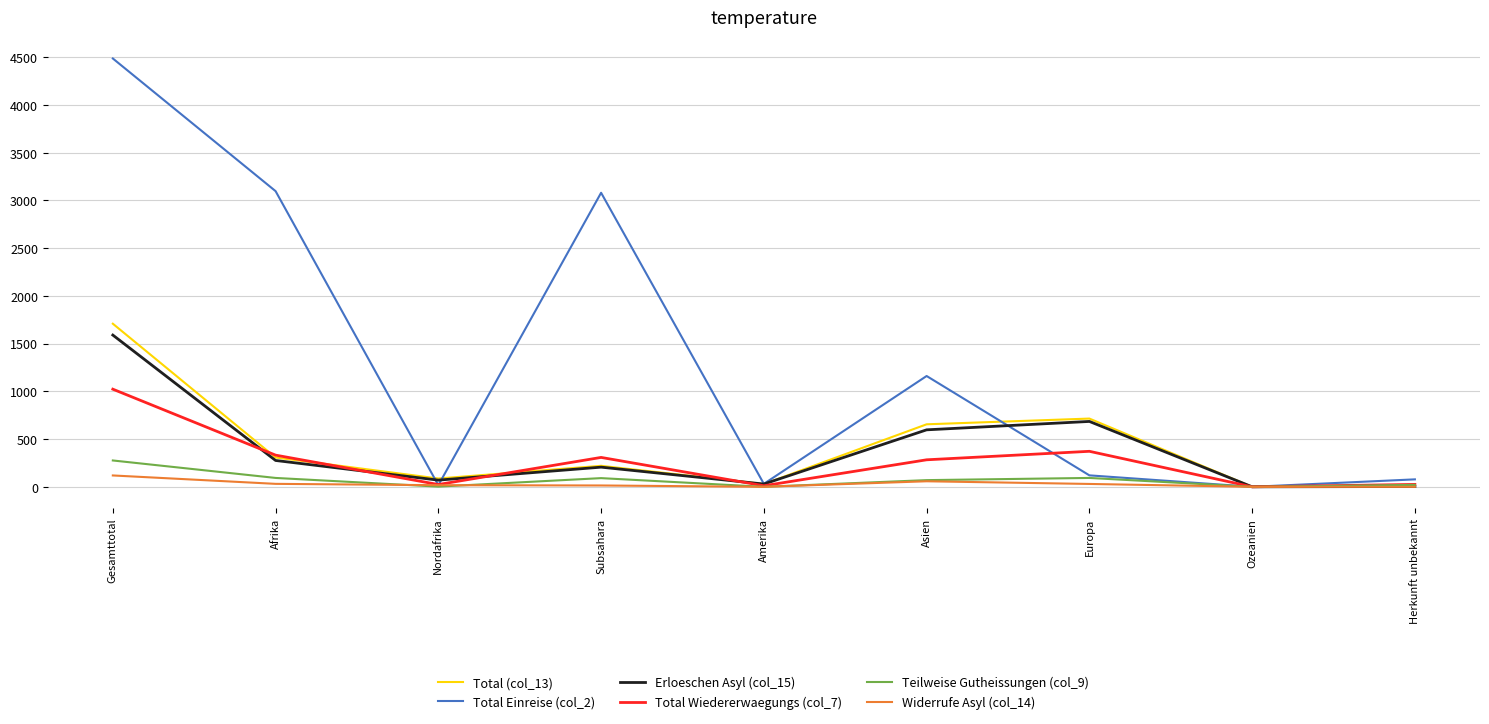

Is it true that Teilweise Gutheissungen (col_9) equals 439 at Gesamttotal?

False